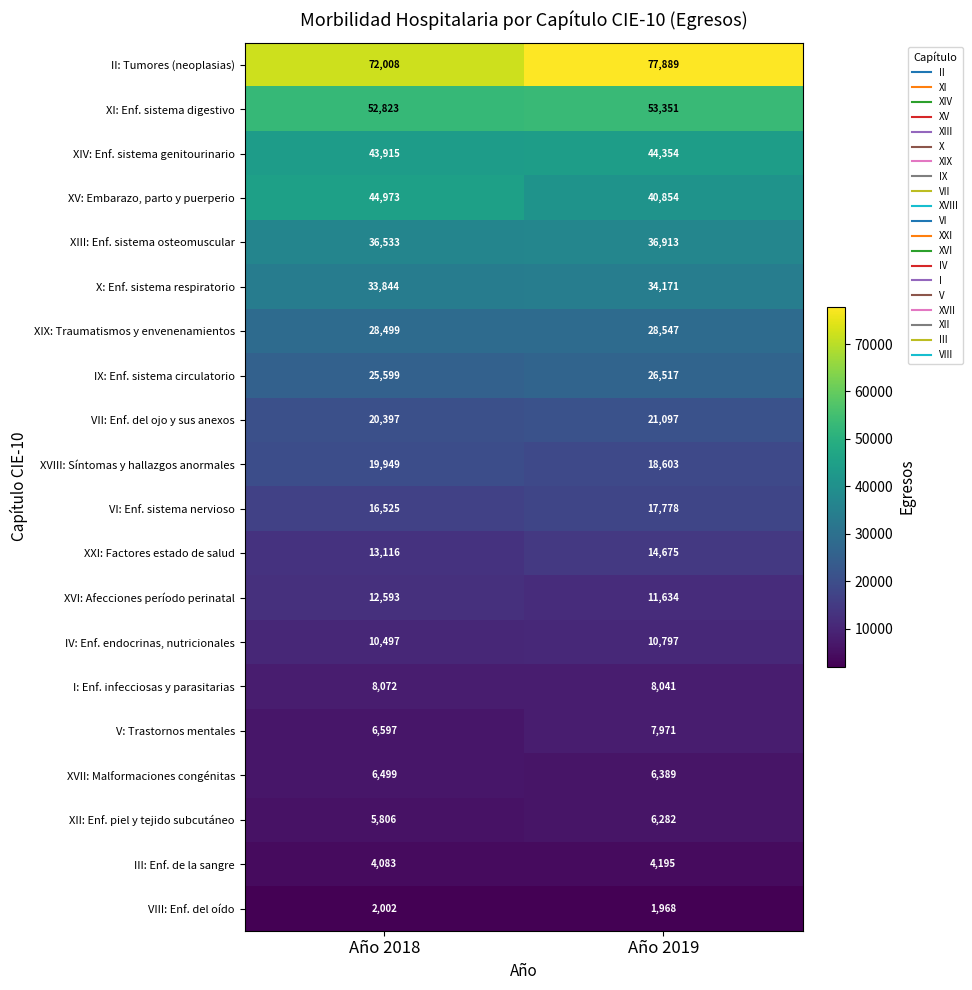

What is the difference between the highest and lowest values at Año 2019?

75921